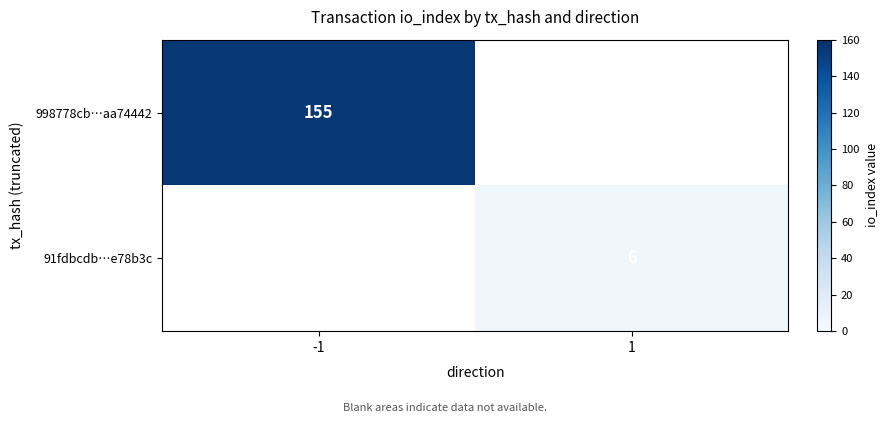

The 91fdbcdb…e78b3c series shows 9 at 1. True or false?

False